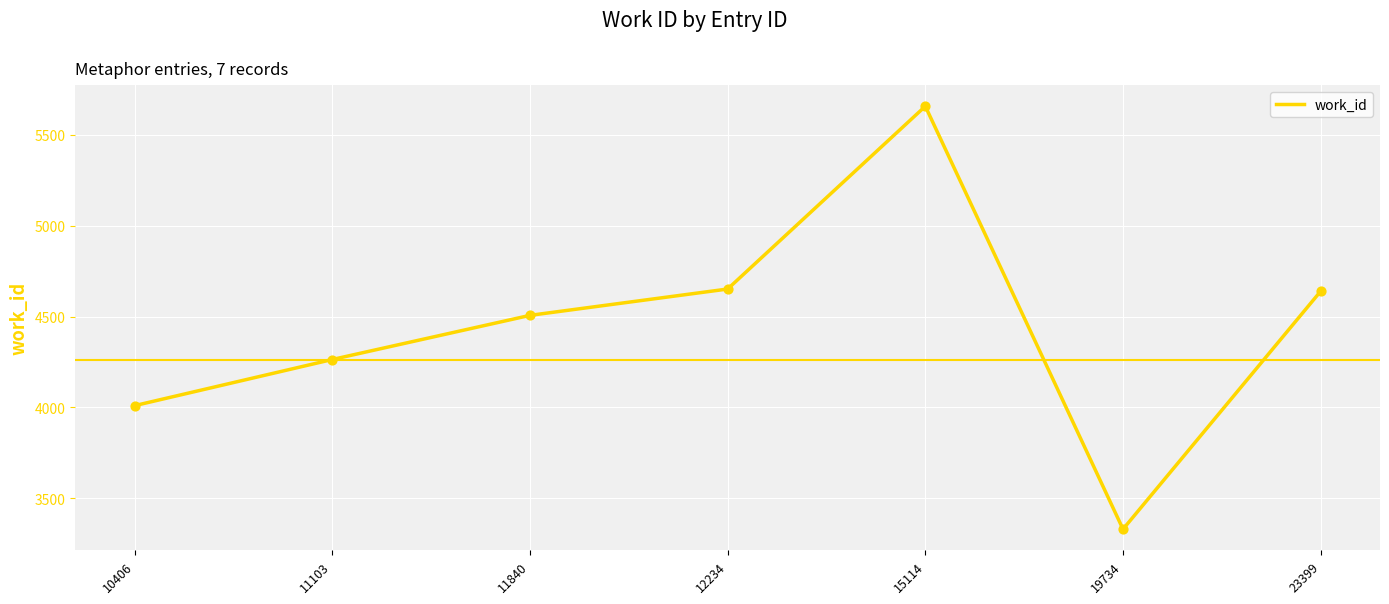

What is the change in value from 11103 to 12234?

+388